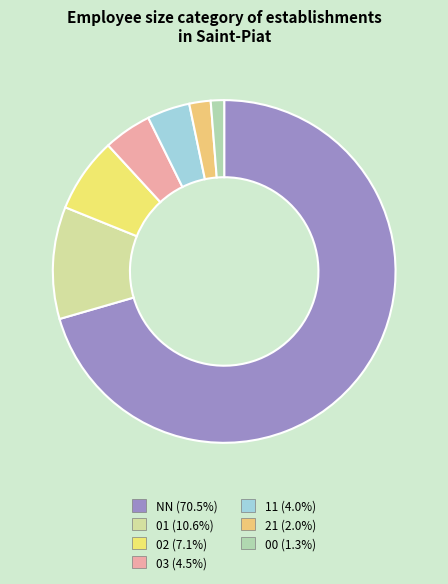

How many segments does this pie chart have?

7